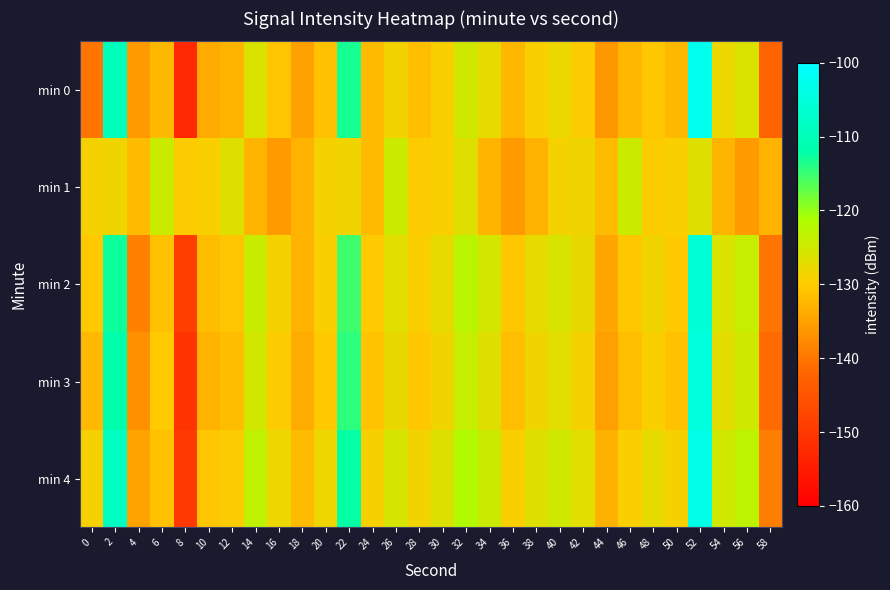

Count the number of data series in this chart.

5